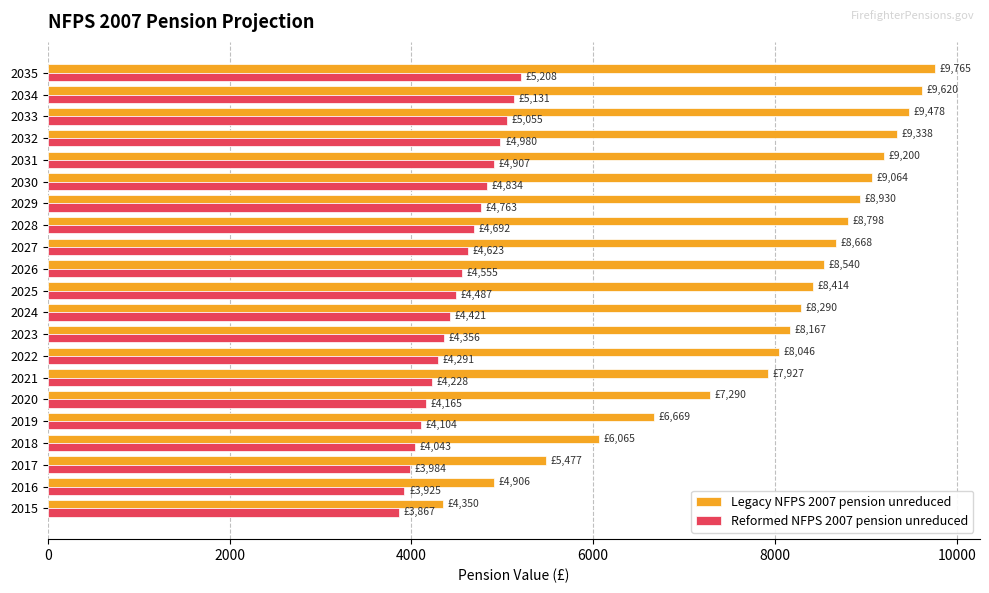

Which series has the largest total across all categories?

Legacy NFPS 2007 pension unreduced